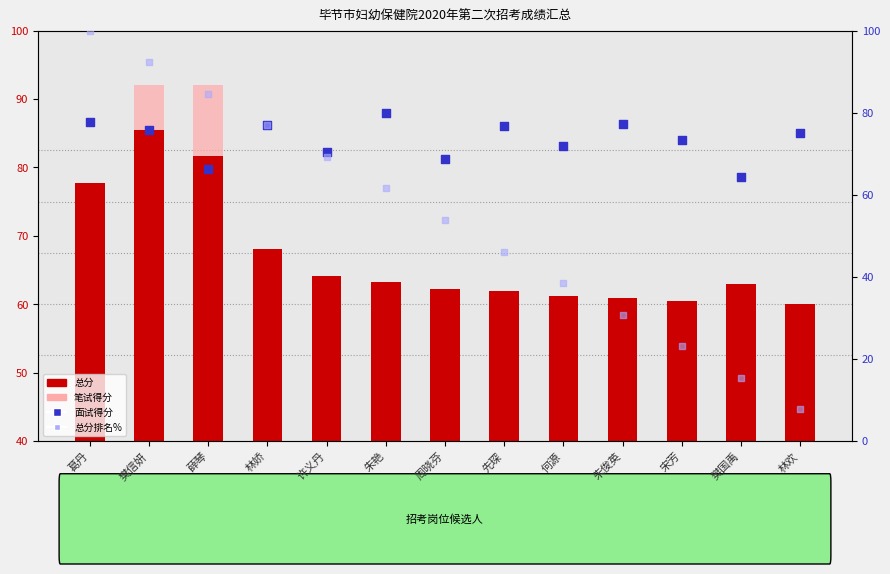

Which series contains the lowest Y value?

笔试得分